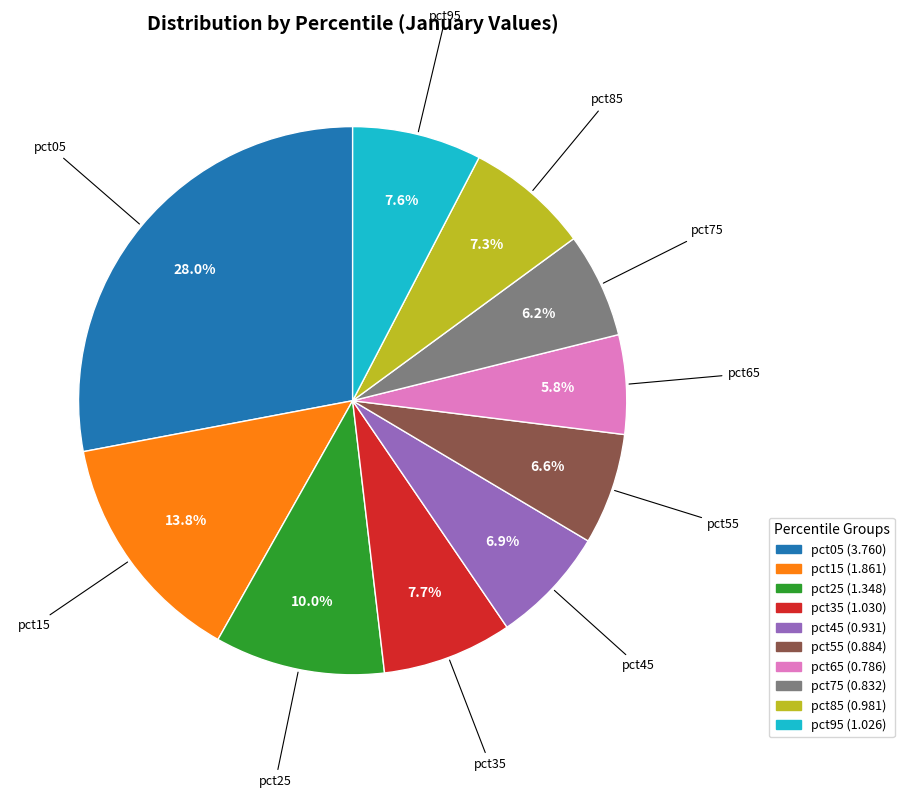

To the nearest percent, what is the average slice percentage?

10%